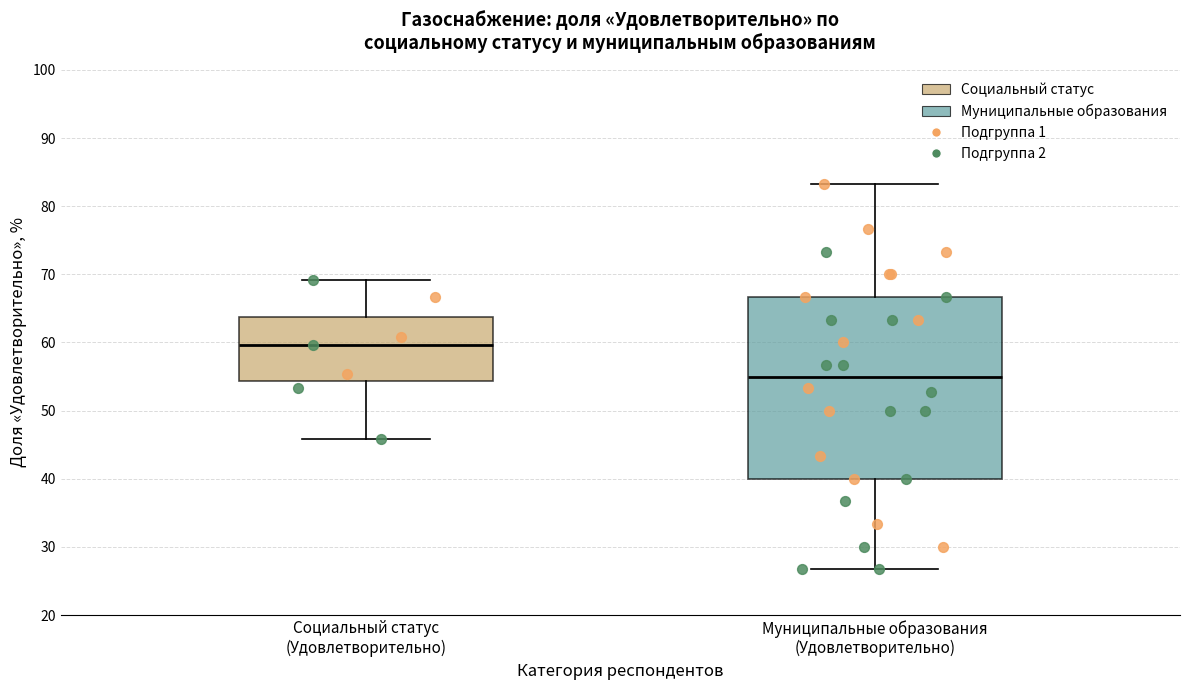

Which box has the lowest median line?

Муниципальные образования (Удовлетворительно)